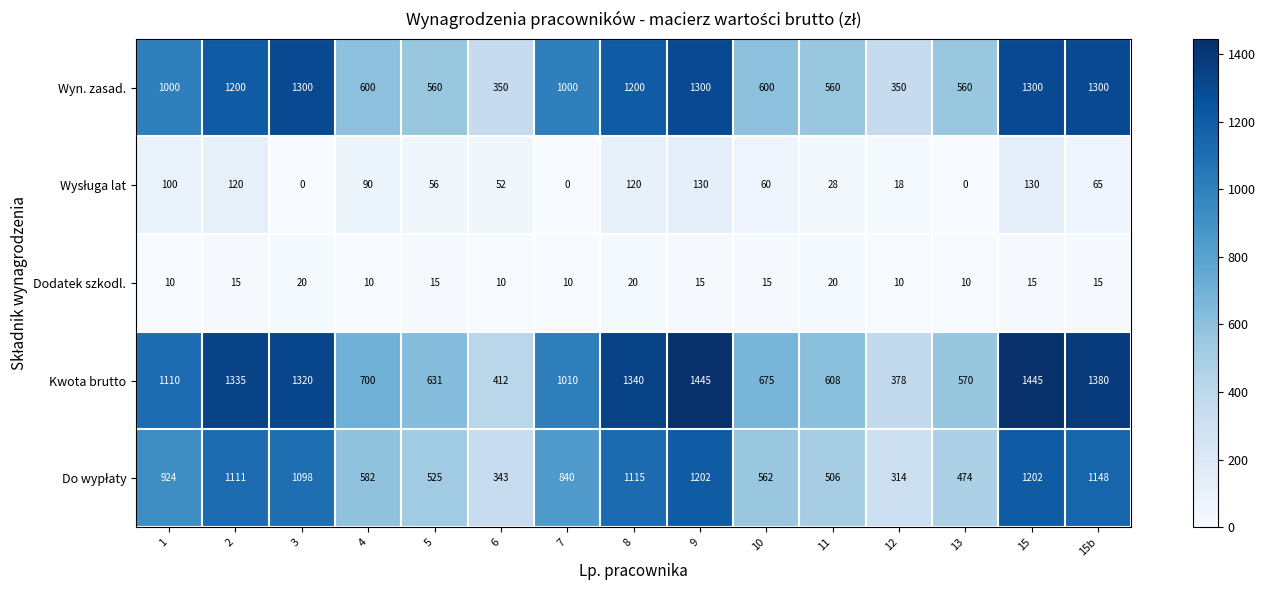

What is the sum of the Wyn. zasad. values at 15 and 13?

1860